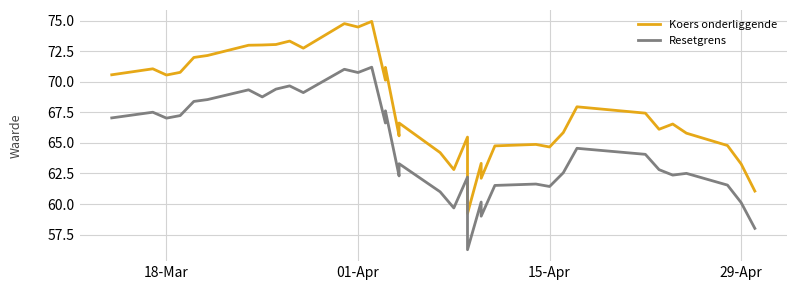

What is the value of the Resetgrens point at the 9th from the left?

69.4